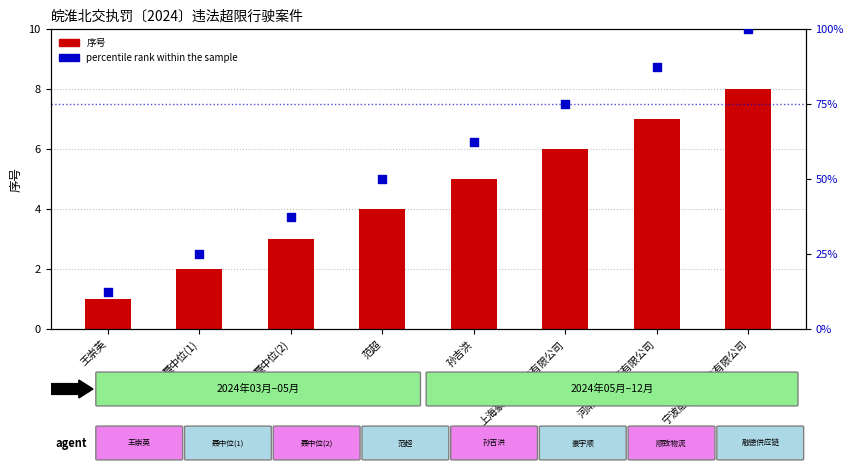

Which series has the largest total across all categories?

percentile rank within the sample